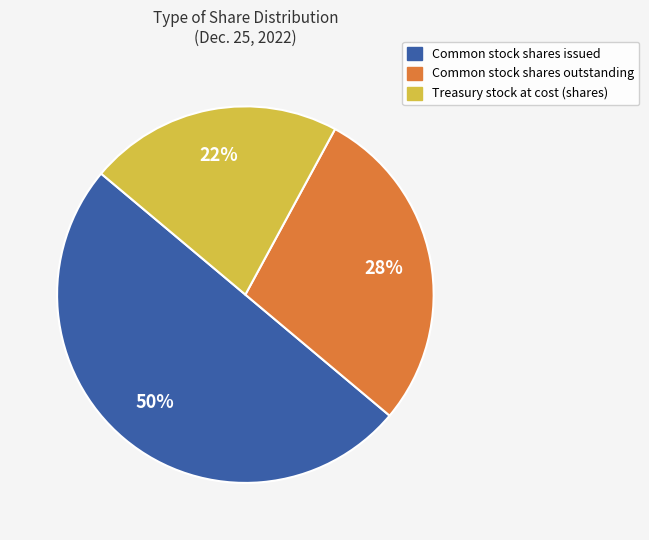

How many slices are in this pie chart?

3